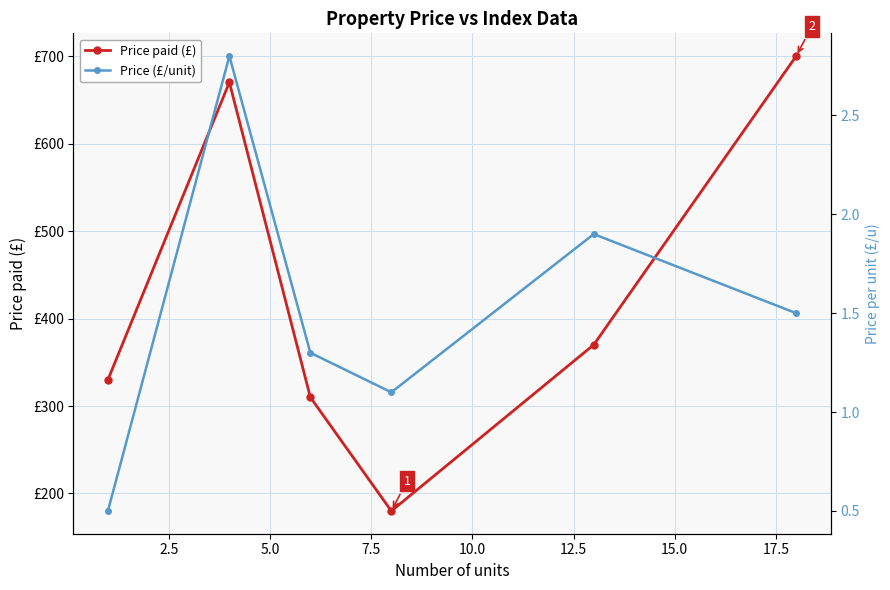

What is the maximum value for Price paid (£)?

700.0